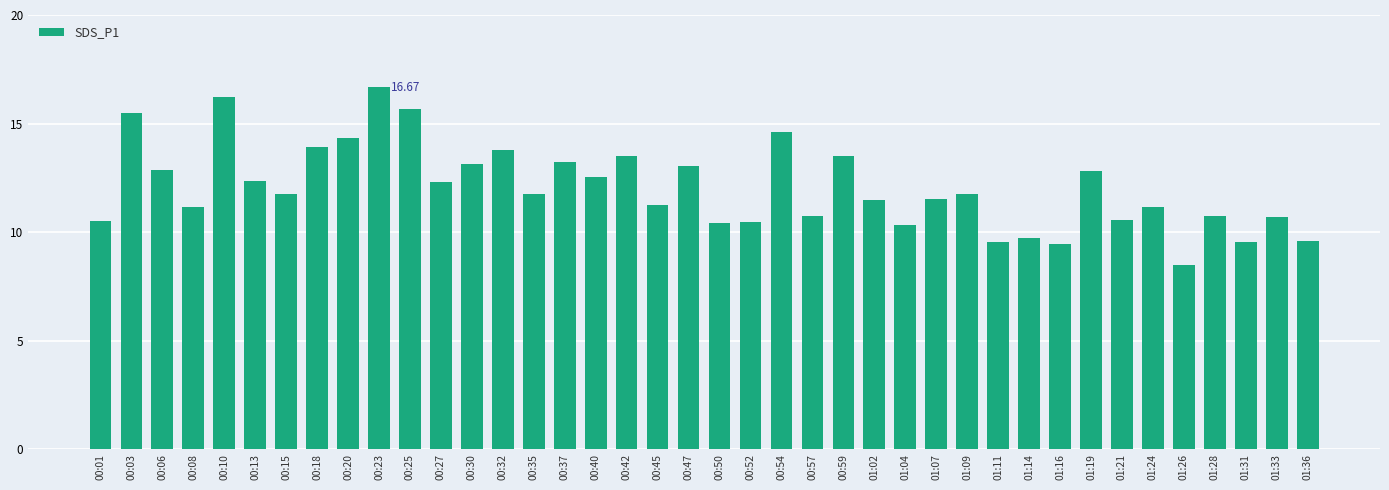

Which has a higher value, 00:25 or 01:24?

00:25